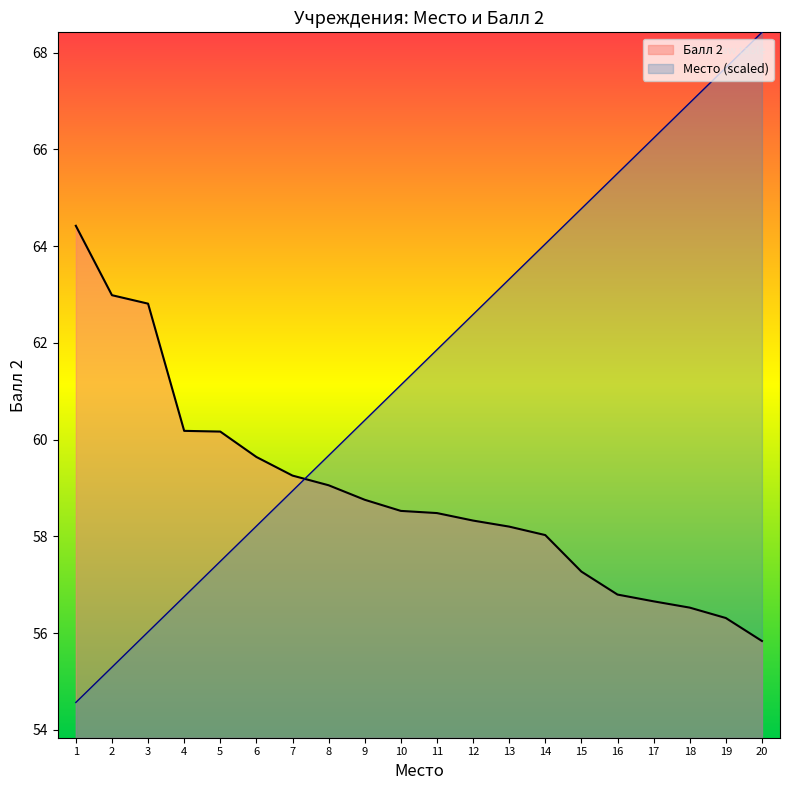

Which series has the largest total across all categories?

Место (scaled)